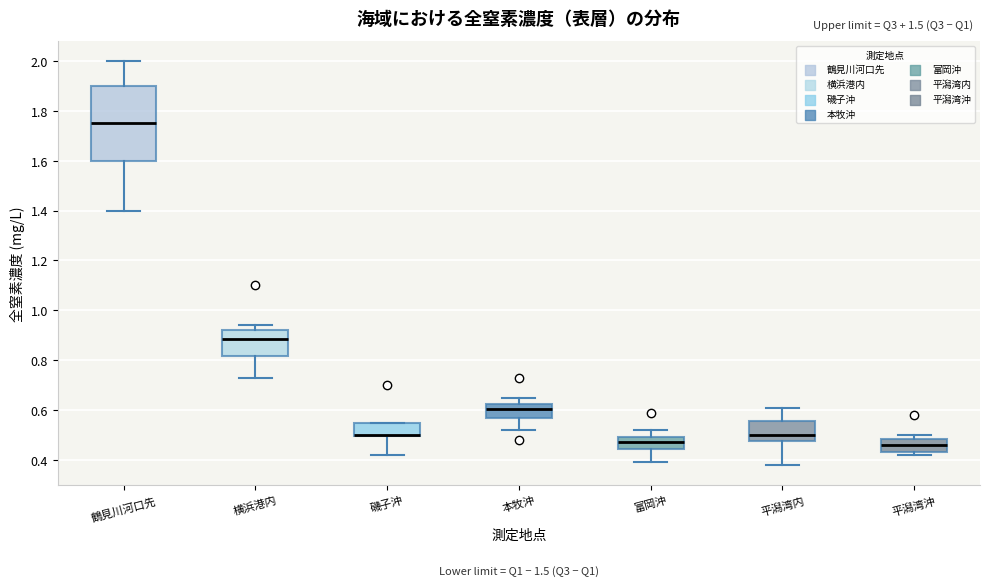

Which box is the tallest, from its lower edge to its upper edge?

鶴見川河口先